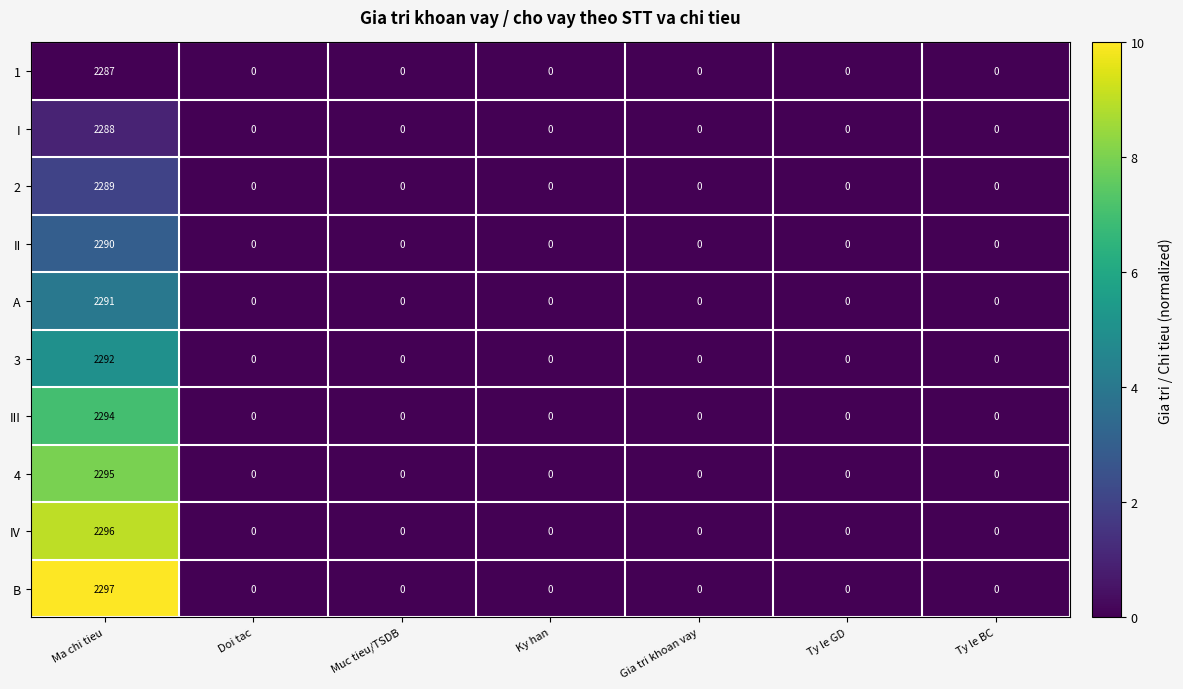

What is the spread (max minus min) of values at Ma chi tieu?

10